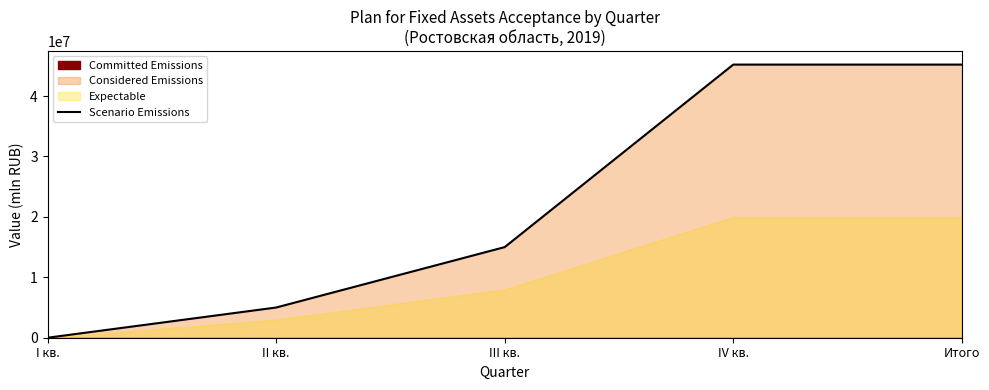

Between IV кв. and III кв., which is larger?

IV кв.